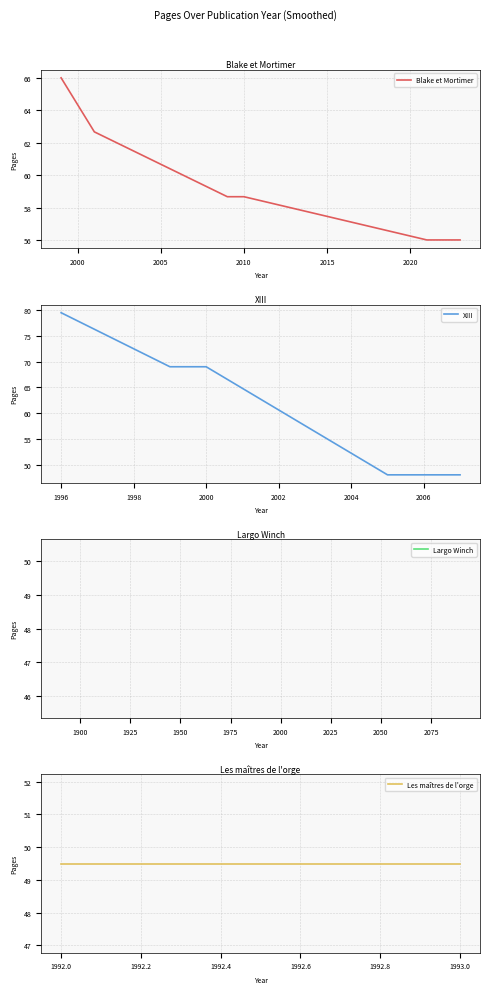

The value at 1992 is 50. True or false?

True